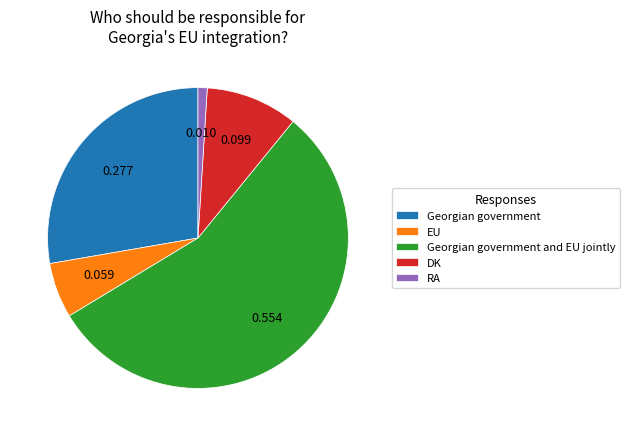

Which has a higher value, Georgian government and EU jointly or EU?

Georgian government and EU jointly